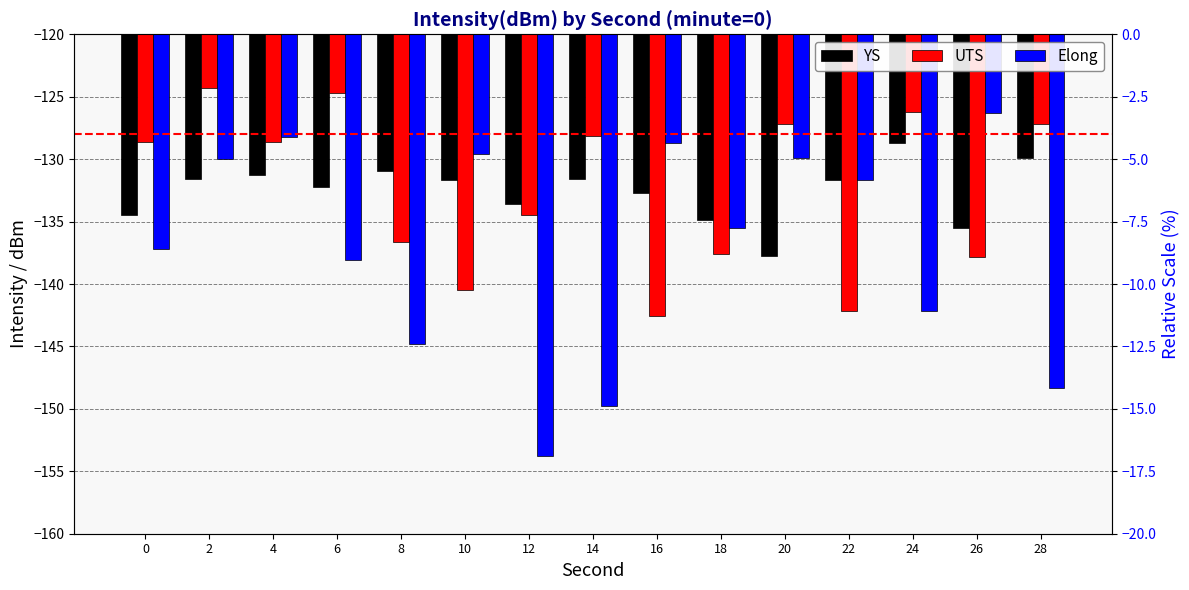

Are the bars grouped side by side (vs. stacked)?

Yes